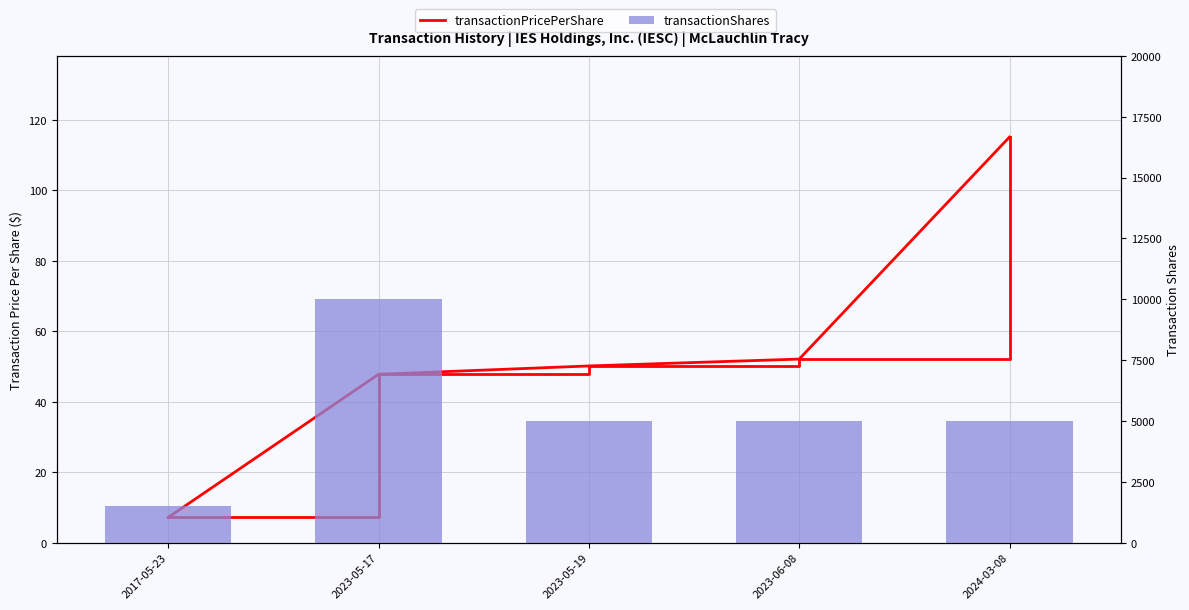

What is the label of the 2nd bar from the right?

2023-06-08